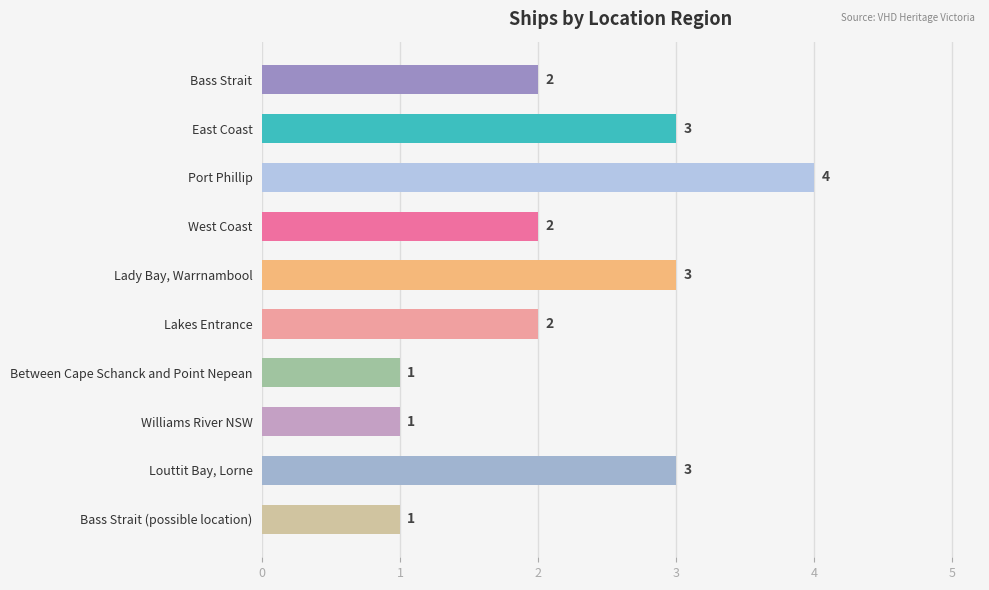

At which category does the chart reach its peak across all series?

Port Phillip